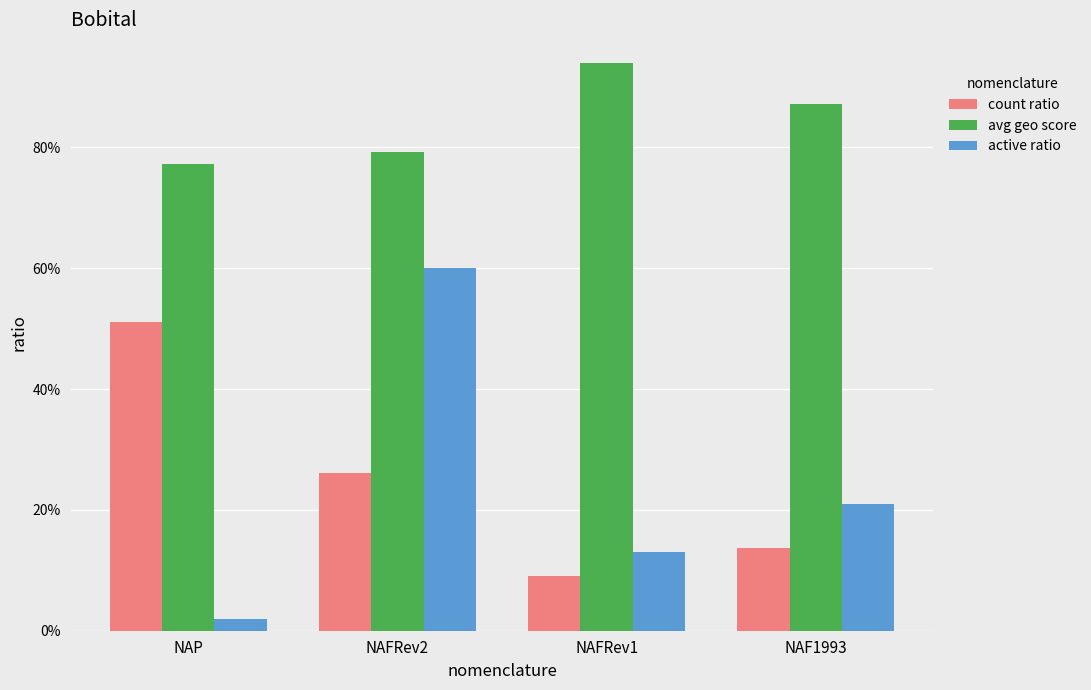

What is the difference between the maximum and minimum values in the count ratio series?

0.4